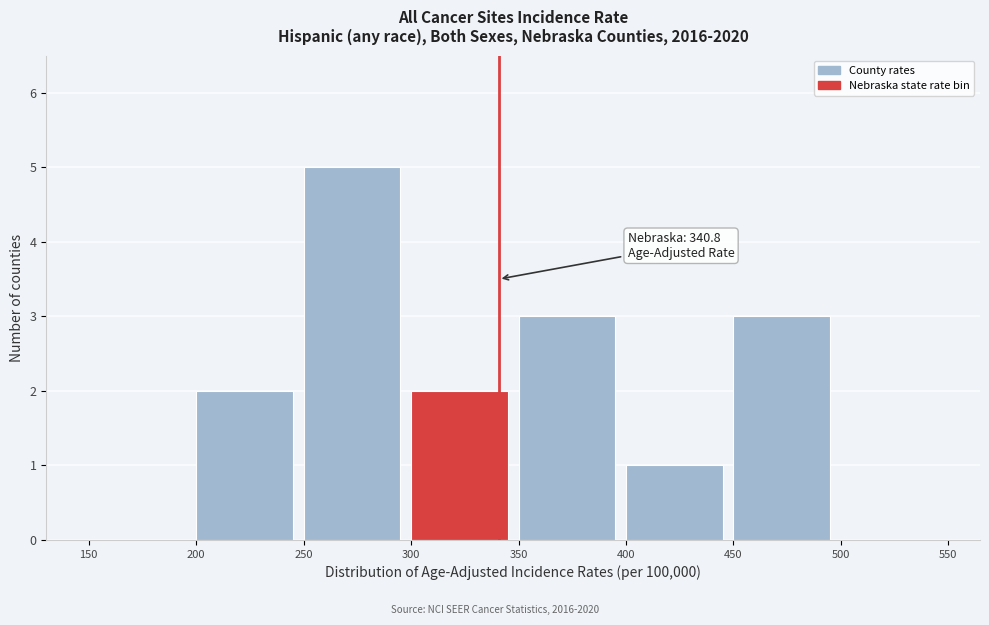

Over which range of the x-axis is the bar tallest?

250 to 300